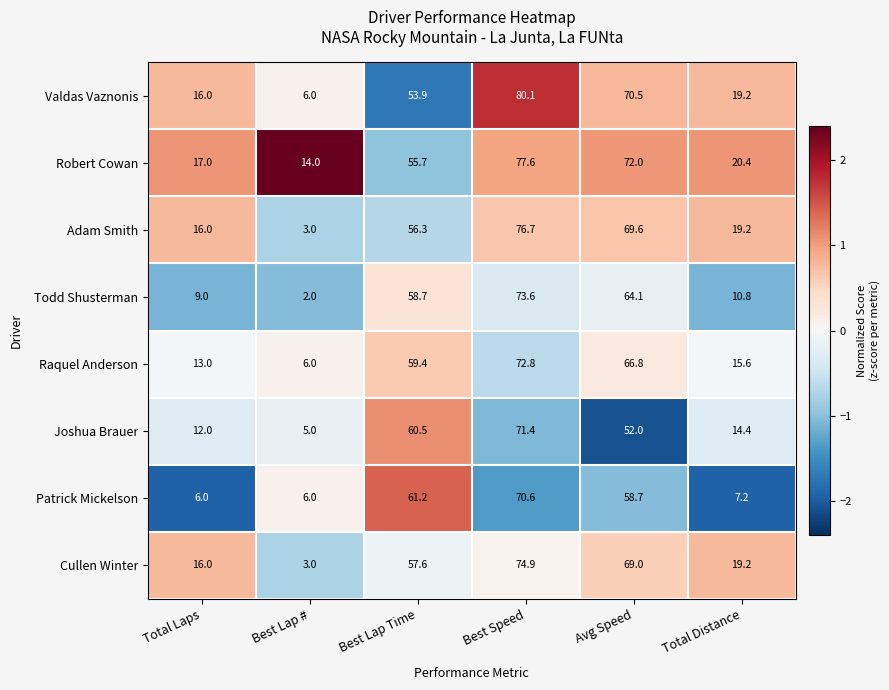

How many data points in Adam Smith are above 56?

3